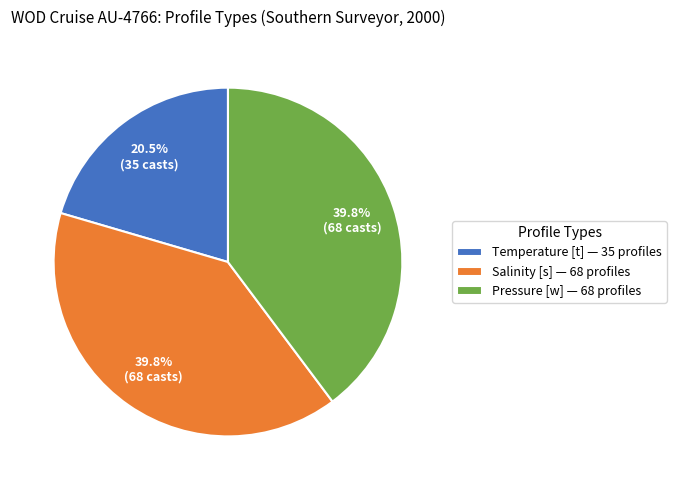

Count the number of slices in the pie.

3